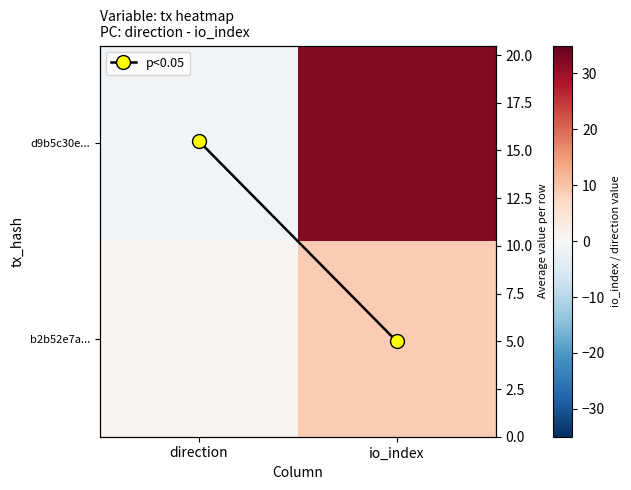

At which category is the sum across all series the highest?

io_index